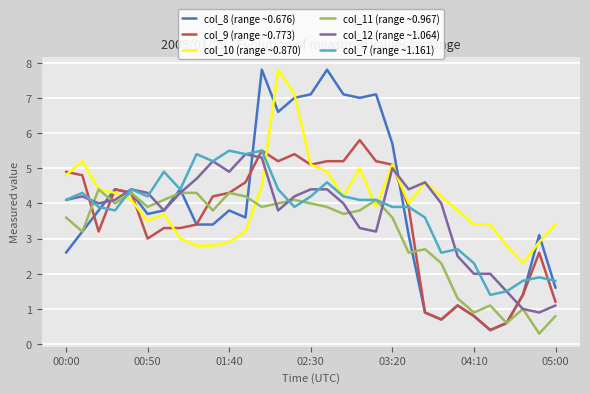

What are all the series names shown in the legend?

col_8 (range ~0.676), col_9 (range ~0.773), col_10 (range ~0.870), col_11 (range ~0.967), col_12 (range ~1.064), col_7 (range ~1.161)